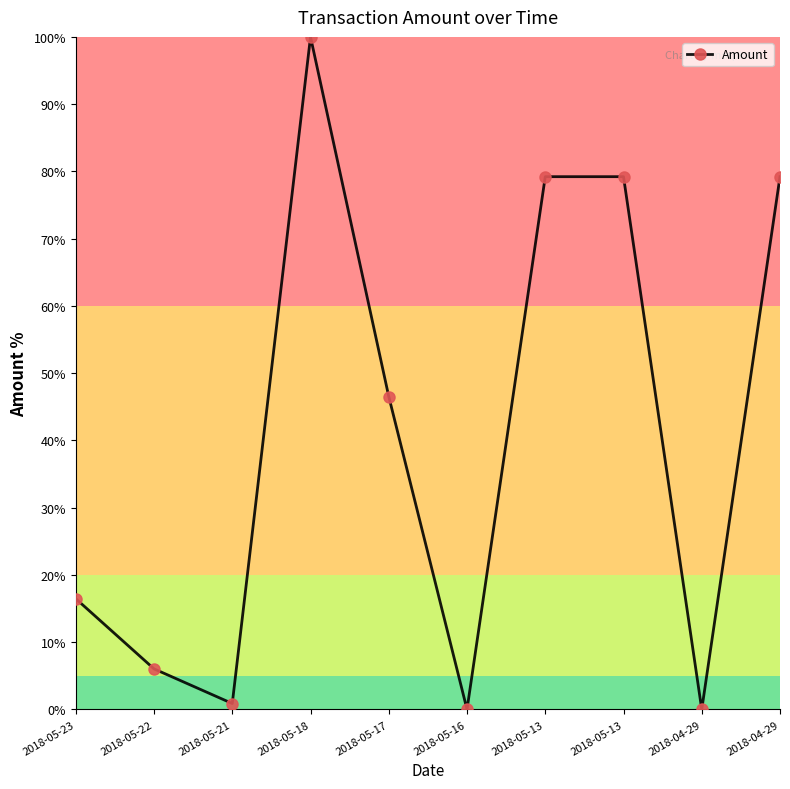

Is it true that the value at 2018-04-29 is 79.2?

True